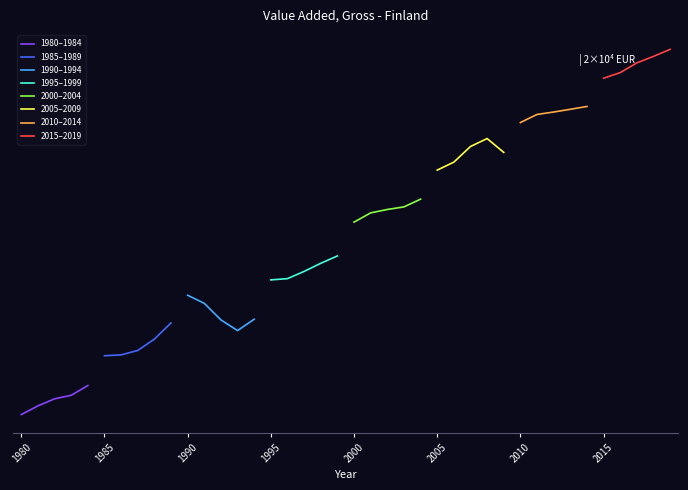

What is the minimum value shown in the chart?

34583.0